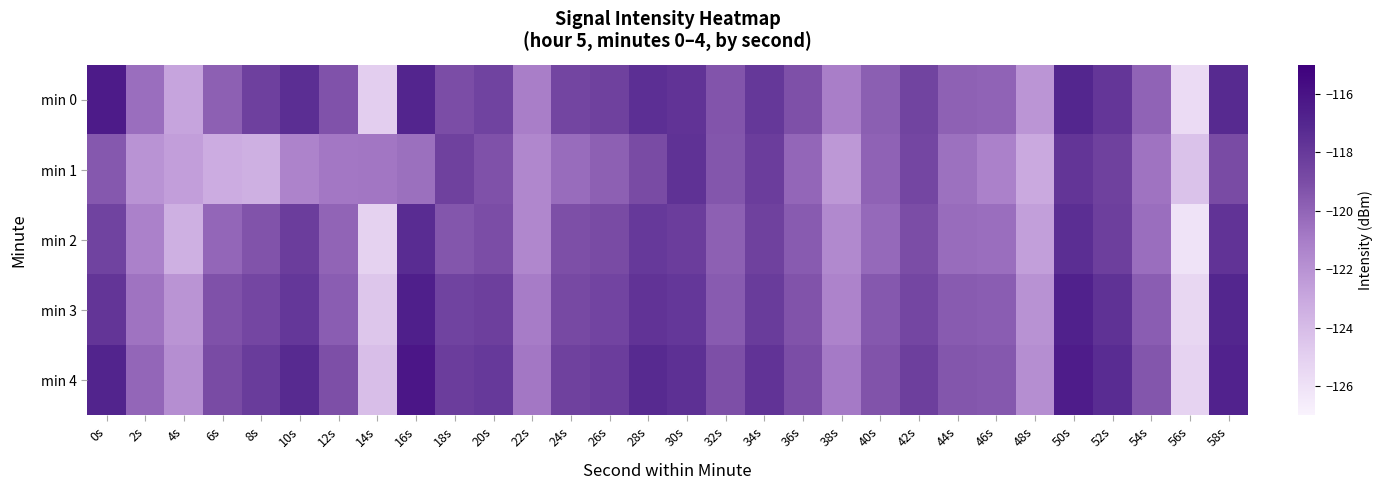

Which category has the lowest value across all series?

56s